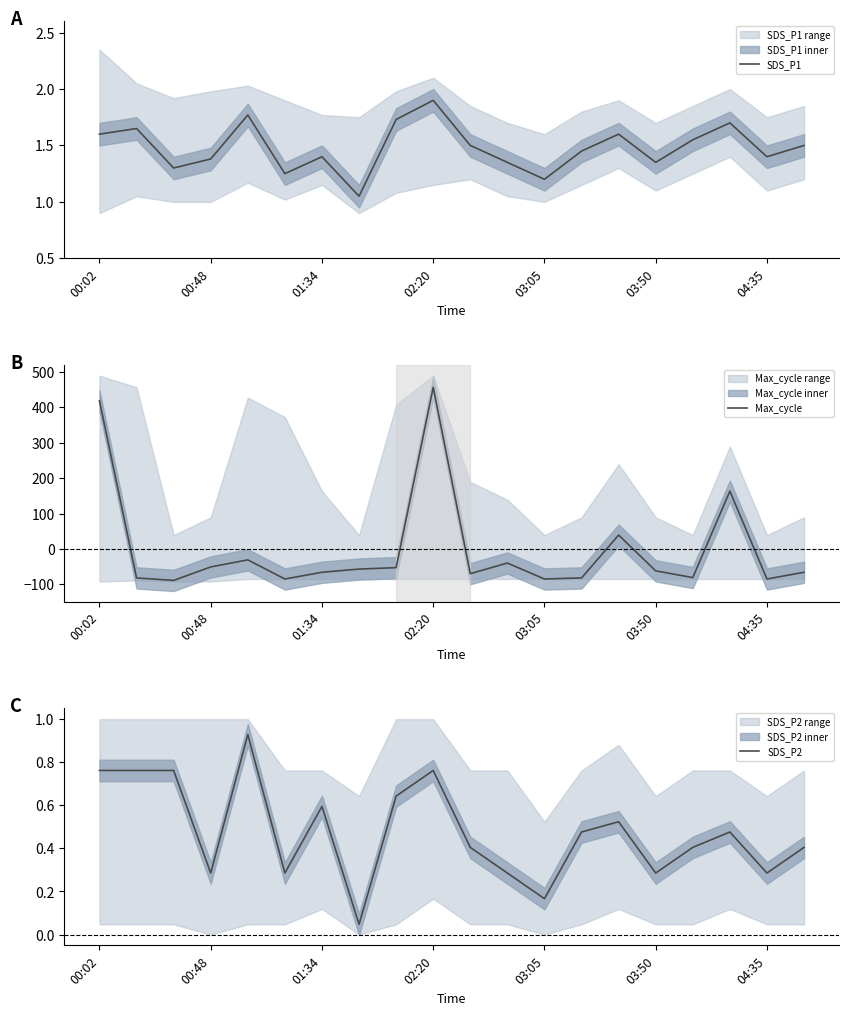

What is the maximum value for SDS_P1?

1.9